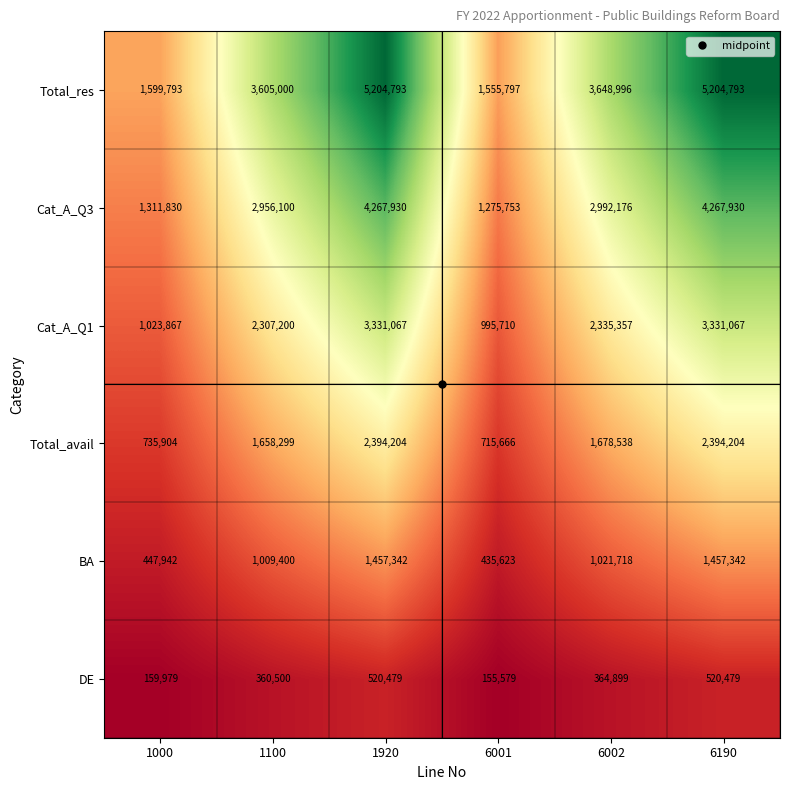

At which label is Total_res closest to 3380295?

1100